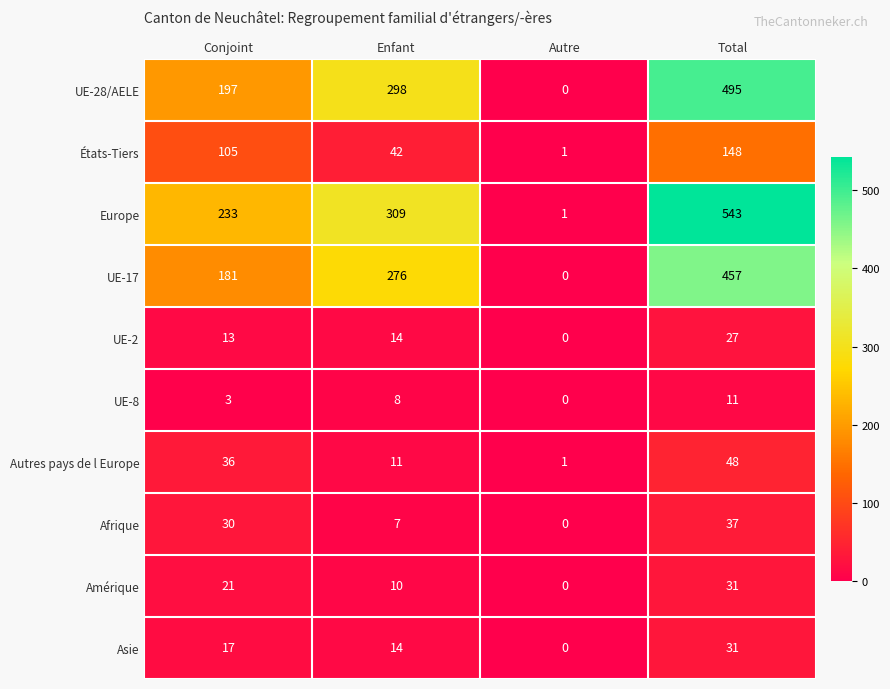

What is the difference between the highest and lowest values at Enfant?

302